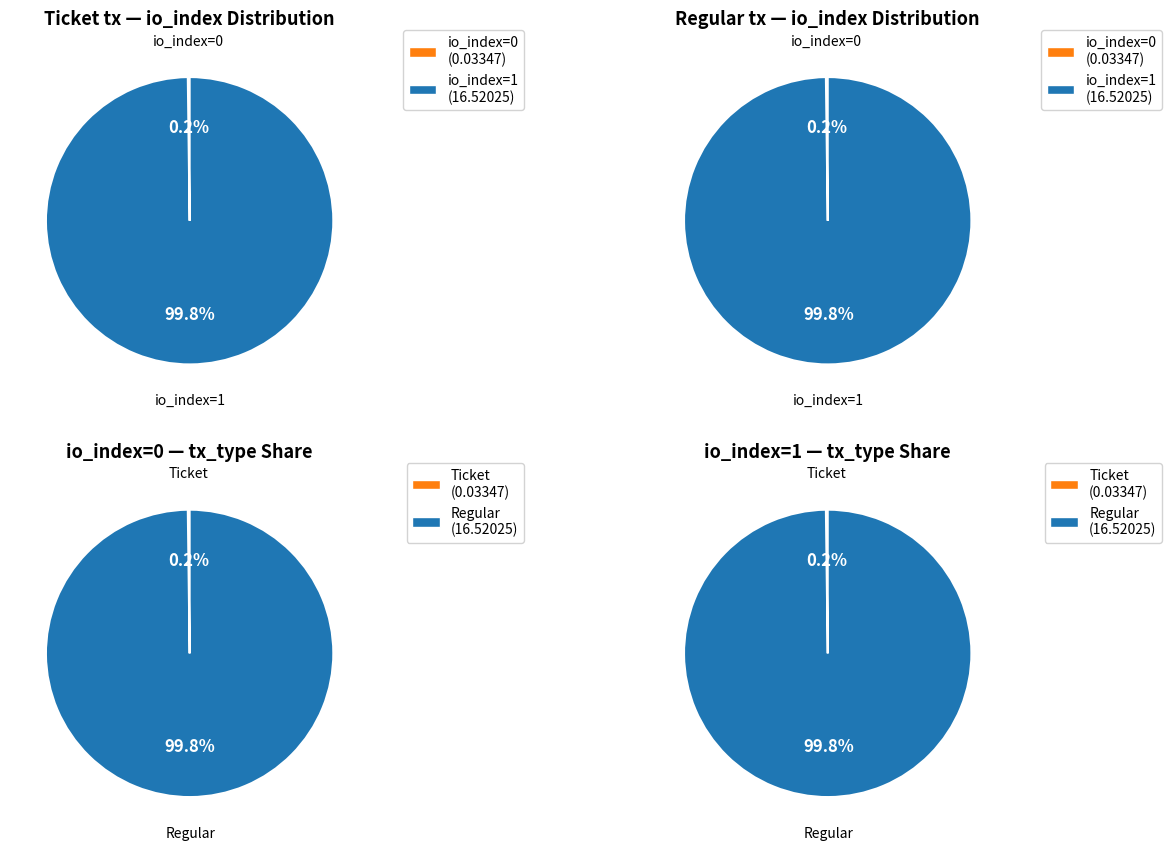

Is there a majority slice in this chart?

Yes